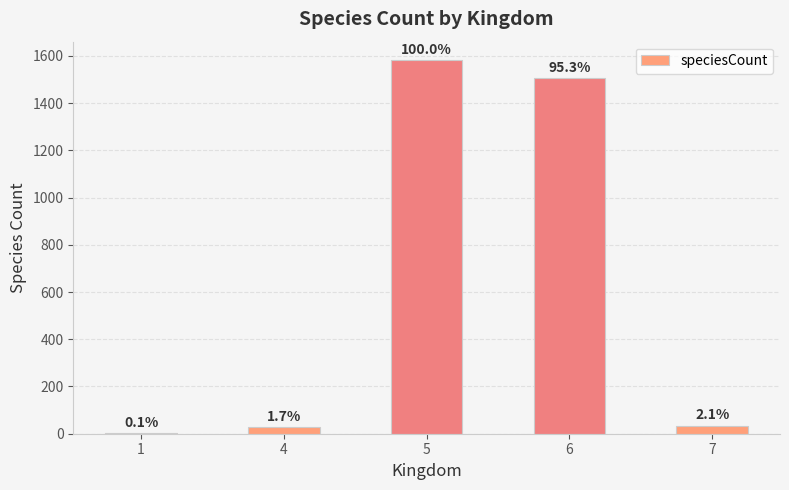

The value at 4 is 11. True or false?

False